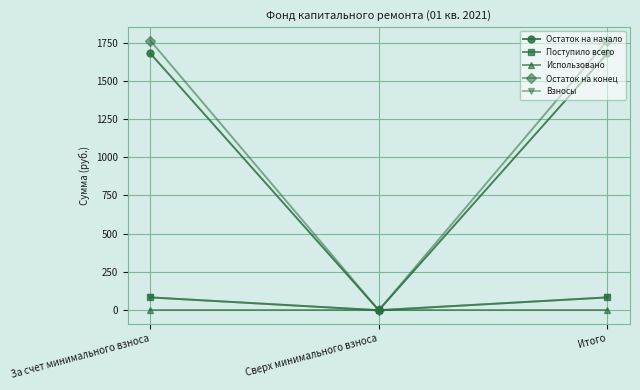

What is the sum of all Поступило всего values?

167.6